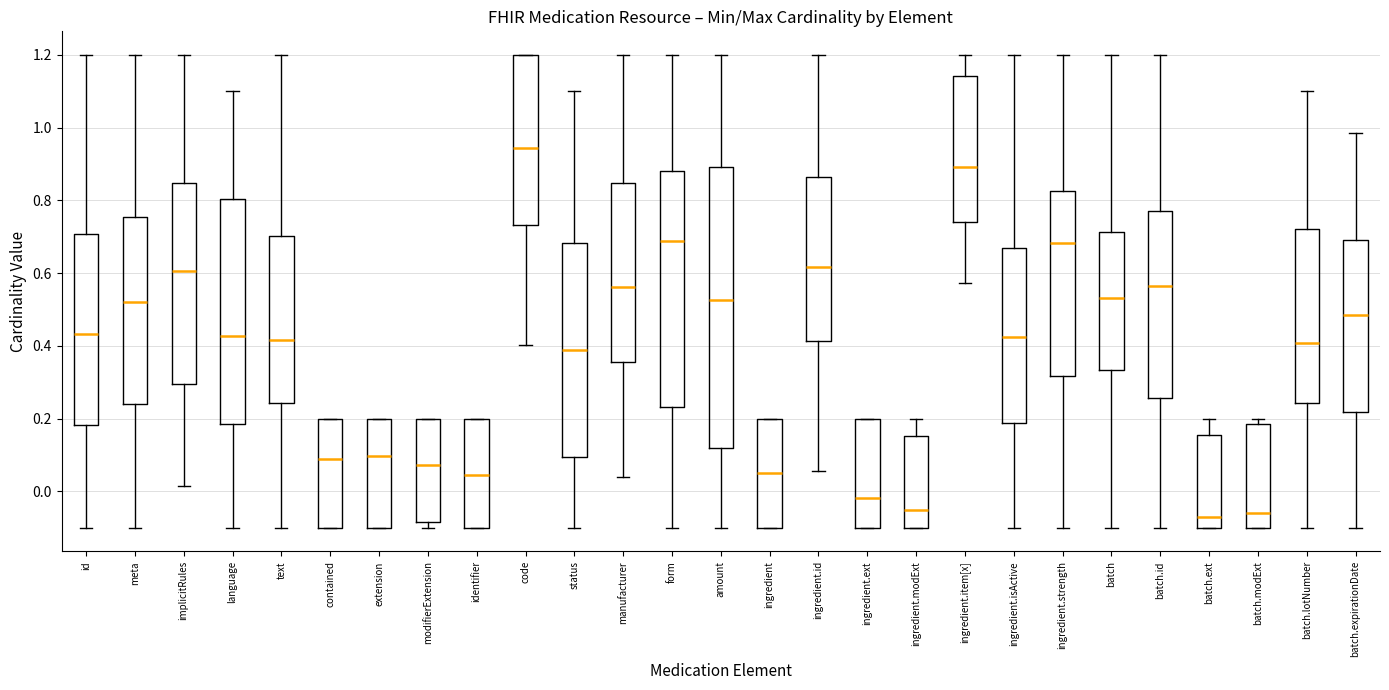

Which box is the tallest, from its lower edge to its upper edge?

amount